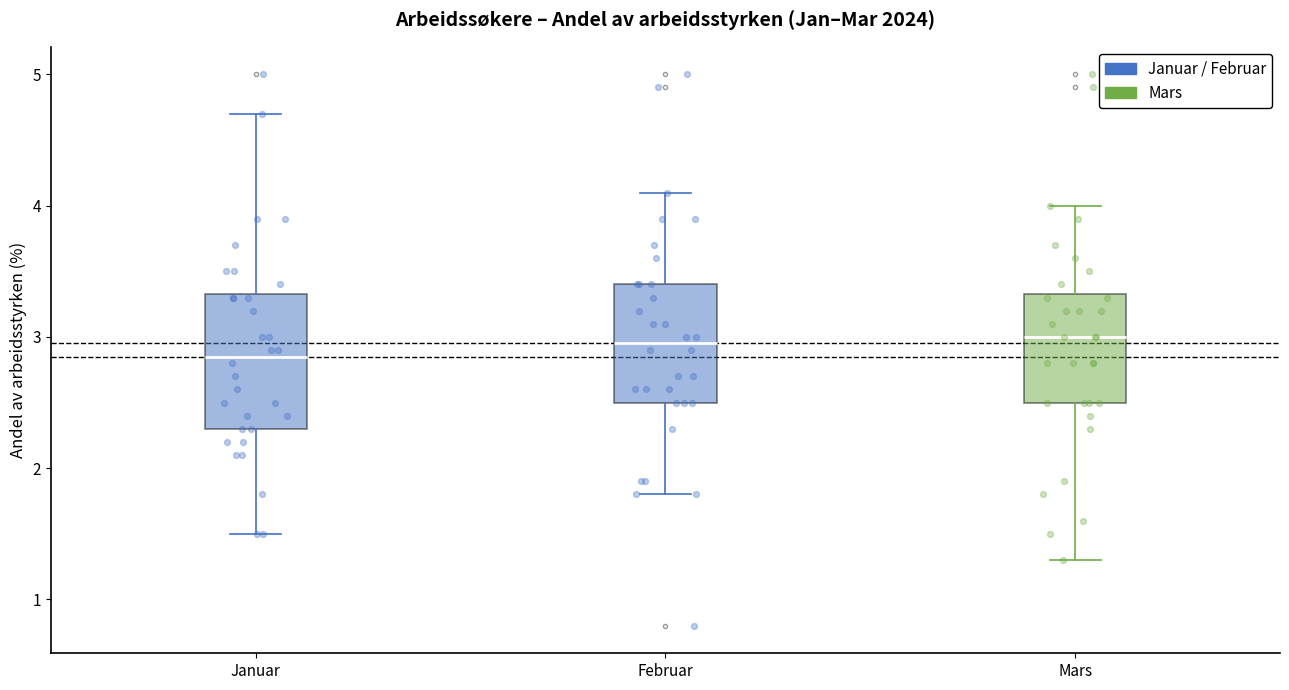

Reading left to right, transcribe this box plot: for each box, give where its median line is, the range the box spans, and where its two whiskers end, as read against the y-axis. The values are not printed on the chart, so give them approximately, as read against the axis.

Januar: median 2.9, box 2.3 to 3.3, whiskers 1.5 to 4.7
Februar: median 3.0, box 2.5 to 3.4, whiskers 1.8 to 4.1
Mars: median 3.0, box 2.5 to 3.3, whiskers 1.3 to 4.0